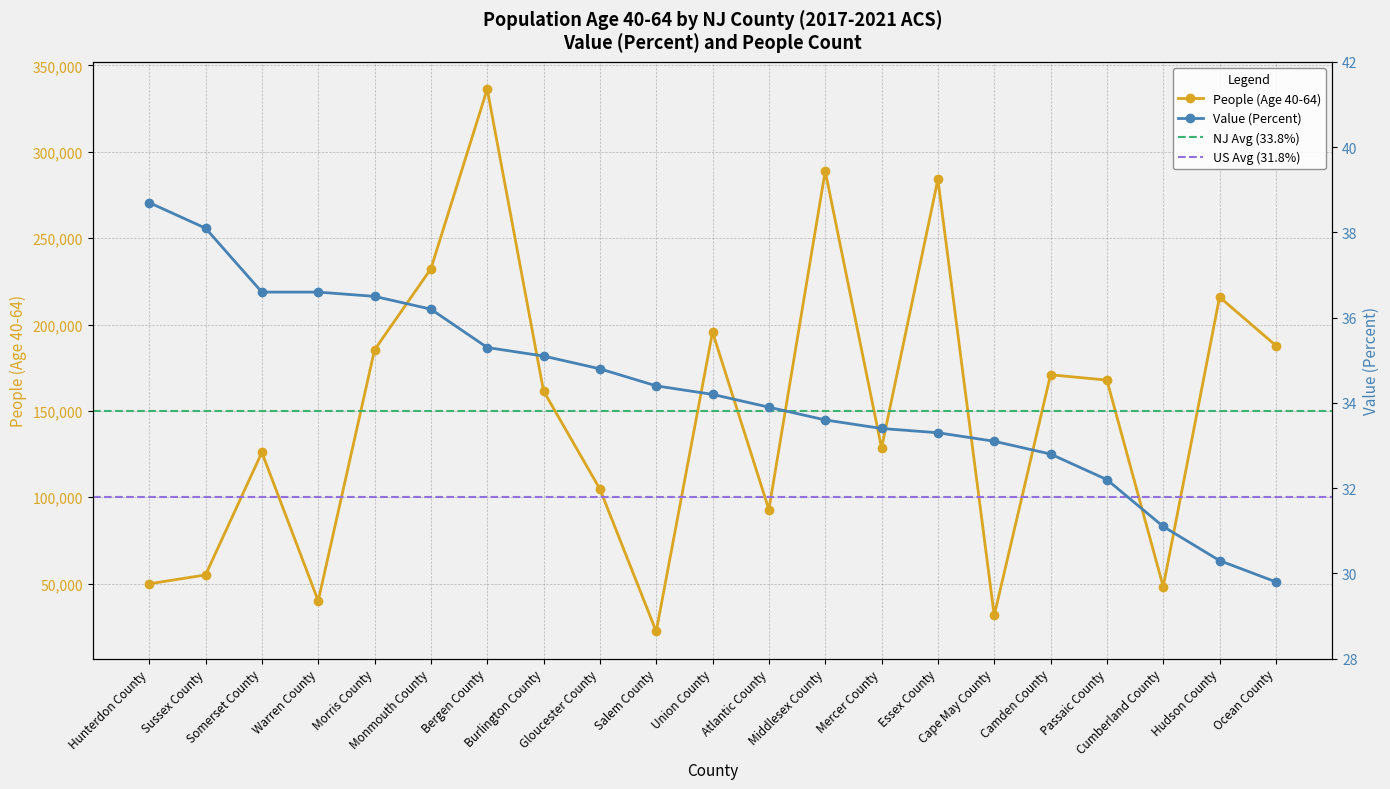

How many lines are shown in the chart?

2